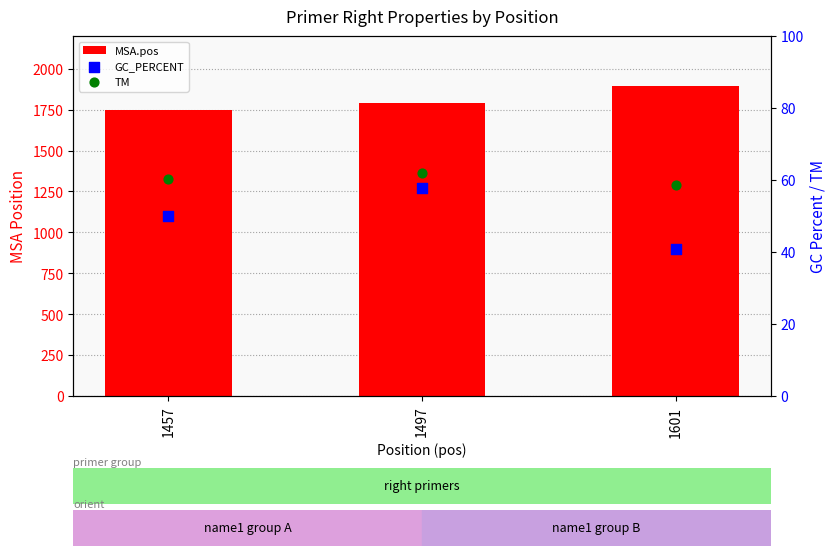

What is the total value across all series at 1601?

1992.6